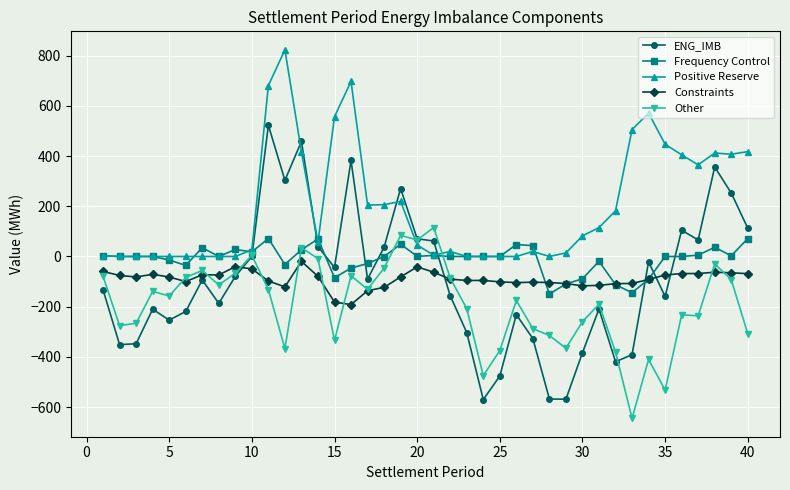

True or false: ENG_IMB has more than 0 interior local peaks.

True